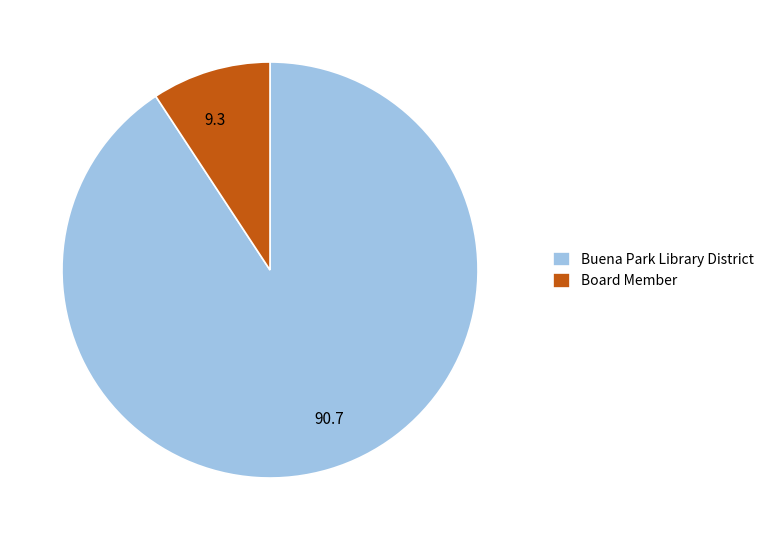

Rank the categories by value from lowest to highest.

Board Member, Buena Park Library District